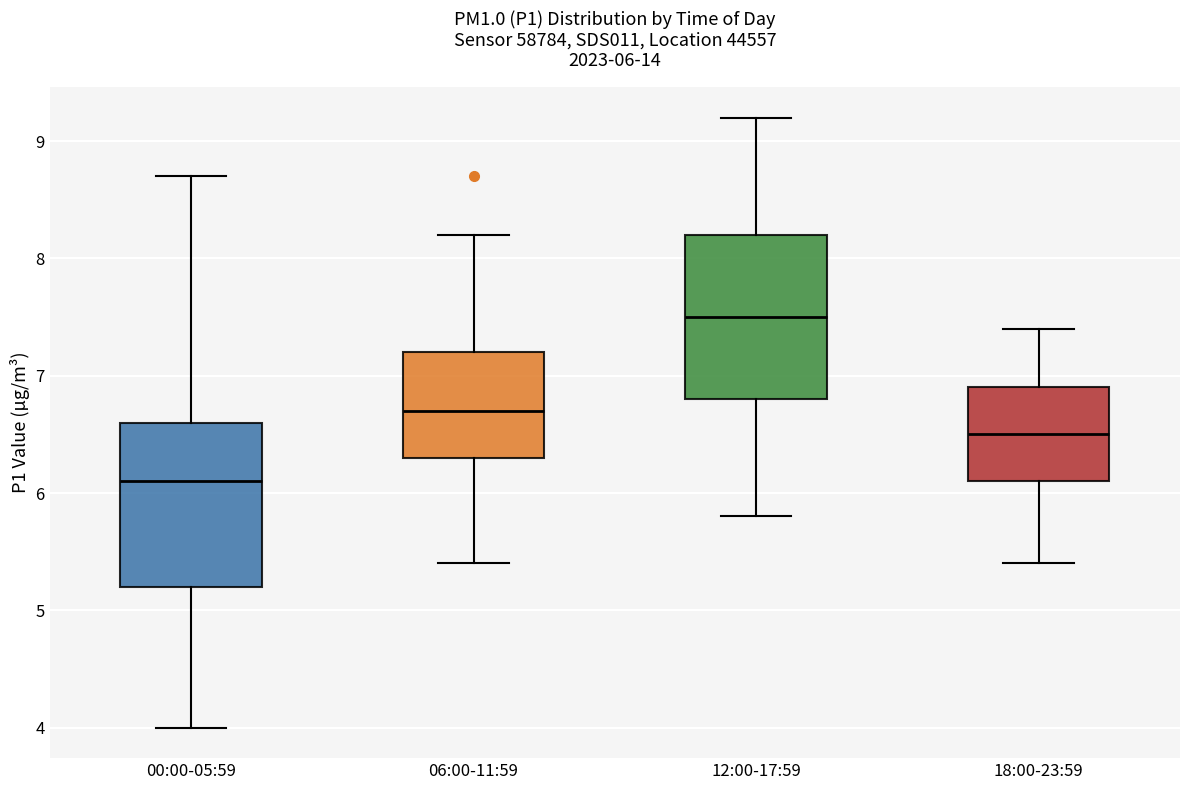

Which box's median line is the lowest?

00:00-05:59